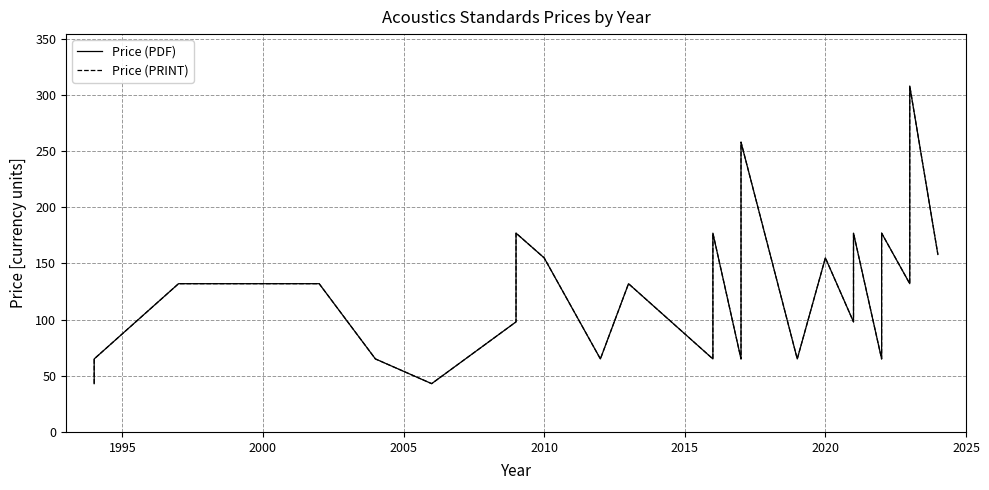

What is the minimum value shown in the chart?

43